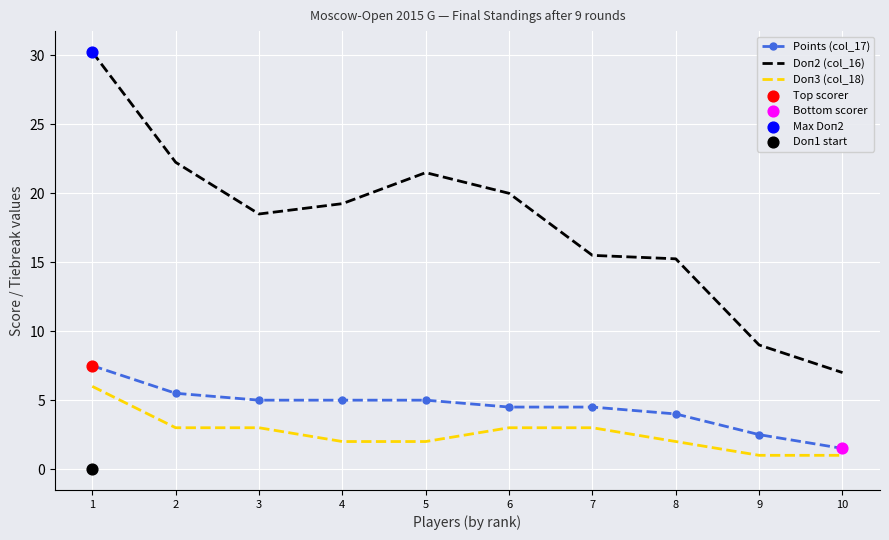

At how many categories does at least one series exceed 10?

8